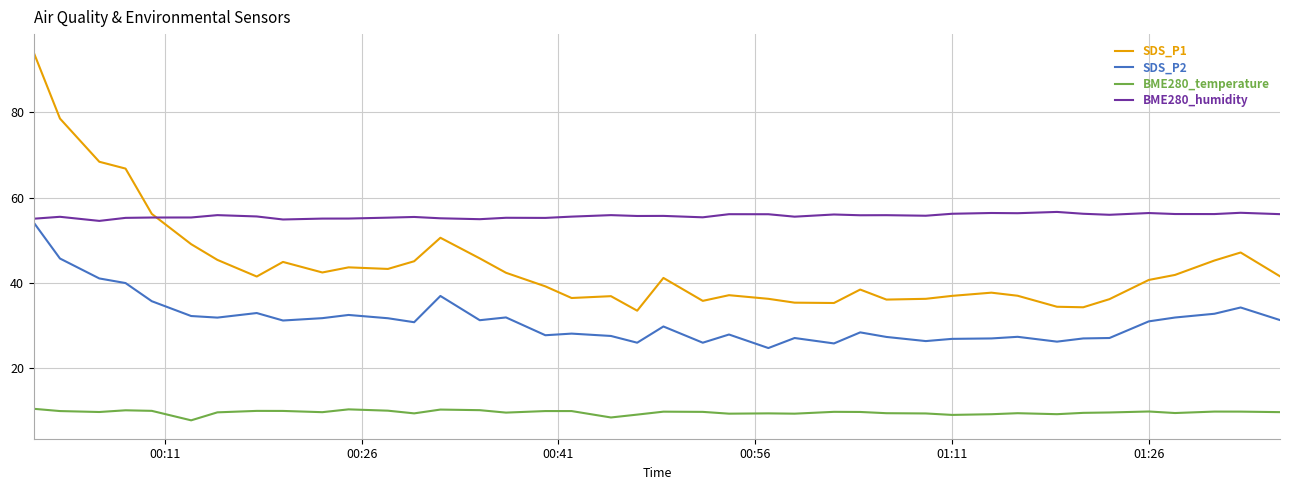

Which series has the largest range (max minus min)?

SDS_P1